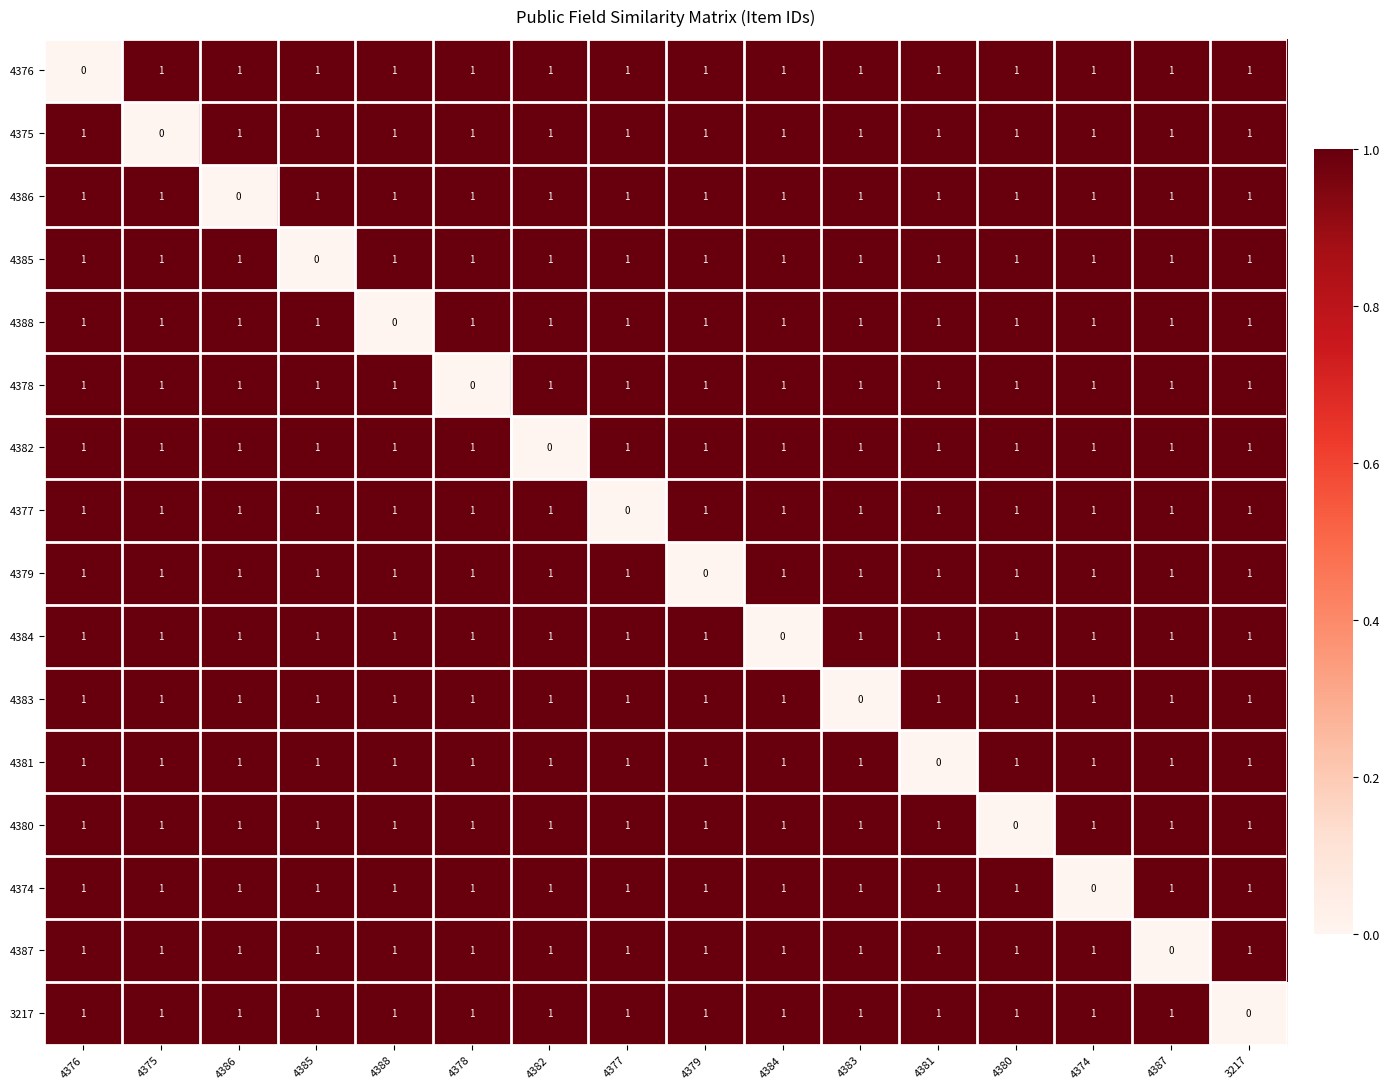

Is it true that 4374 equals 1 at 4381?

True